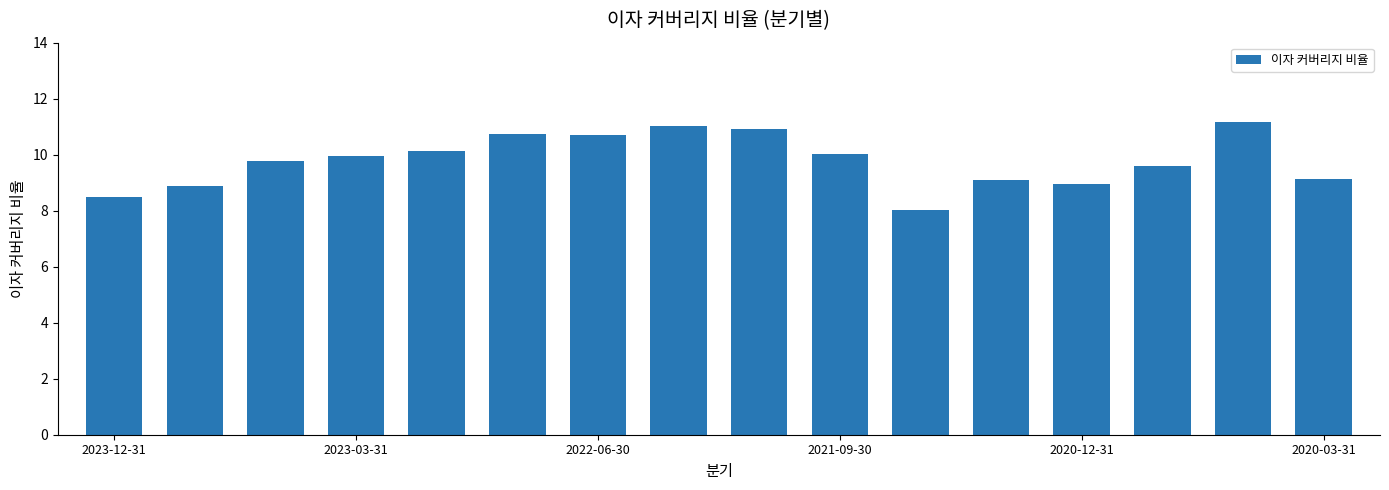

What is the difference between the maximum and minimum values?

3.1